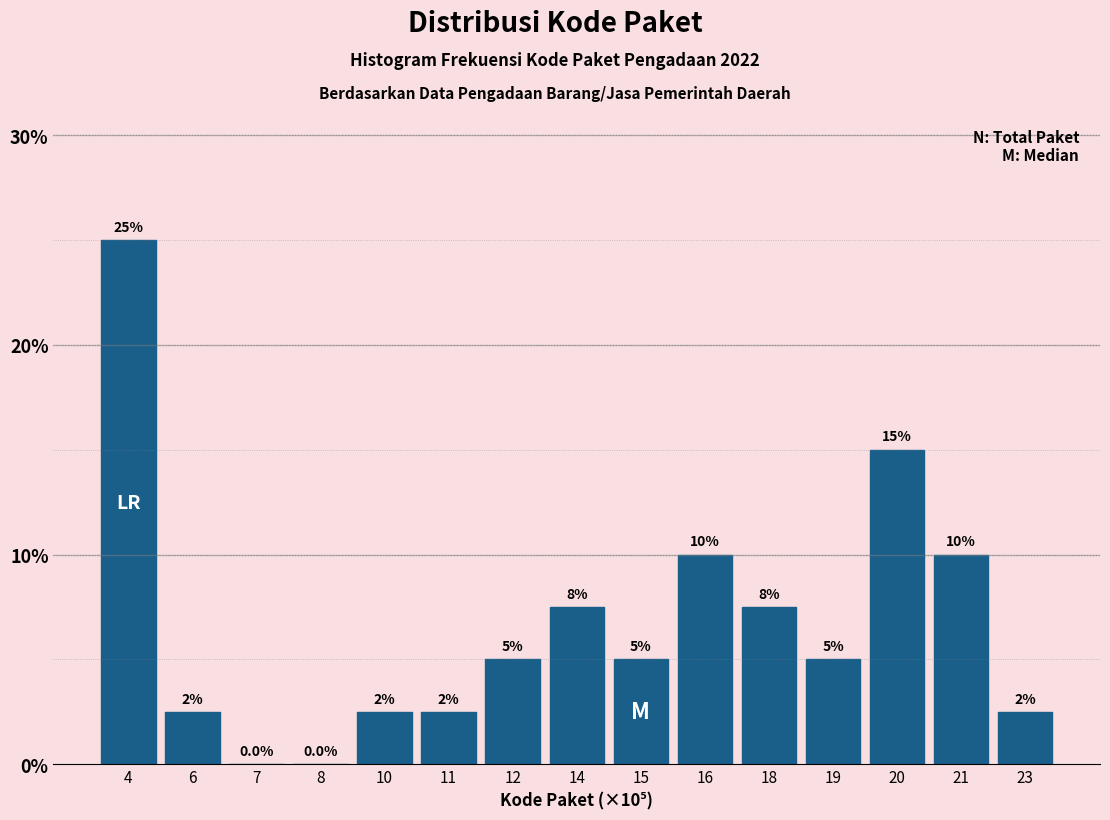

Reading left to right, transcribe all the data shown in this chart.

4=25.0	6=2.5	7=0.0	8=0.0	10=2.5	11=2.5	12=5.0	14=7.5	15=5.0	16=10.0	18=7.5	19=5.0	20=15.0	21=10.0	23=2.5